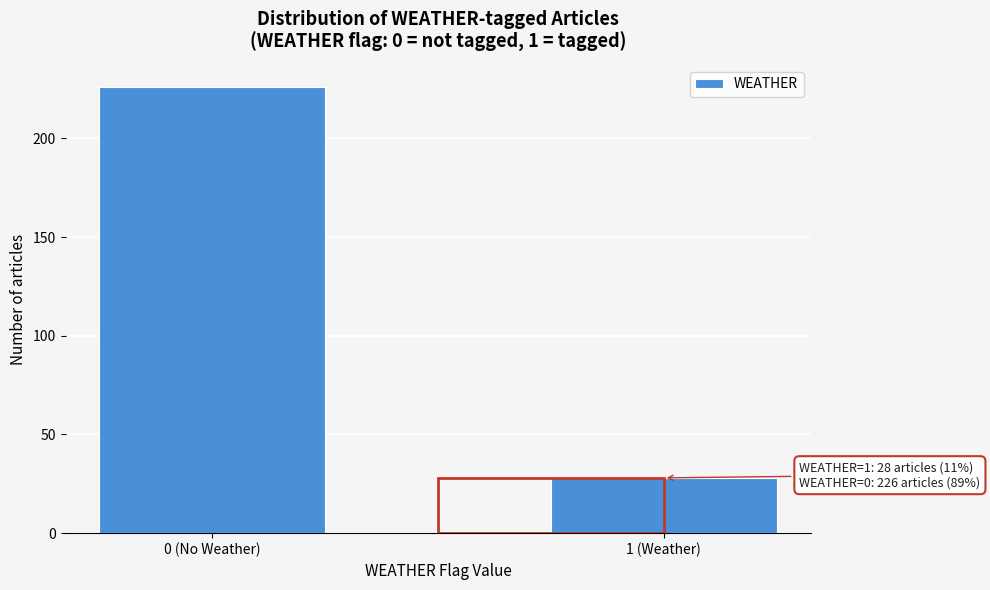

Reading right to left, transcribe all the data shown in this chart.

1 (Weather)=28	0 (No Weather)=226